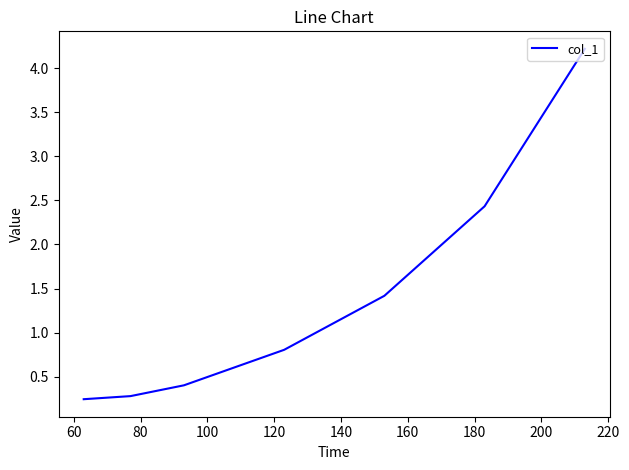

How many lines are shown in the chart?

1